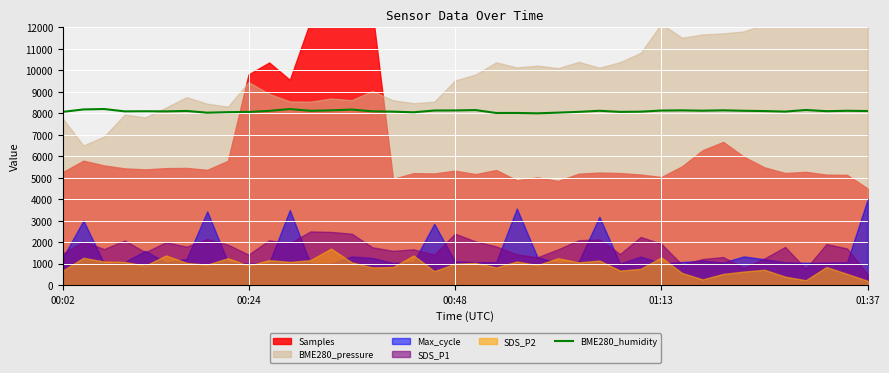

The chart shows a value of 11229.0 at 25. True or false?

False